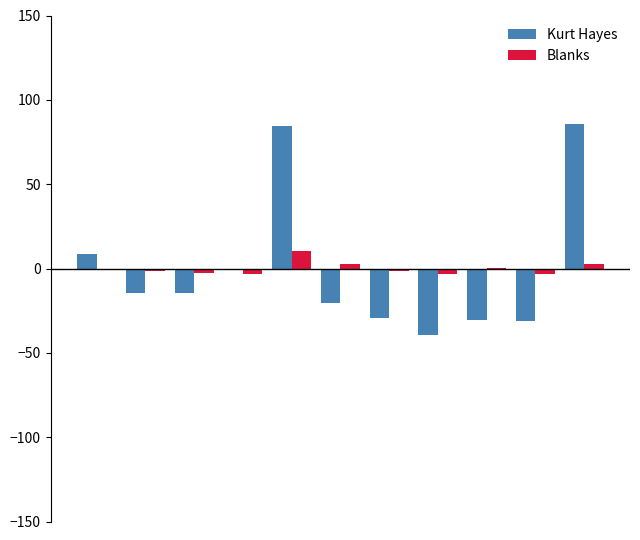

How many values in the Kurt Hayes series exceed -14?

4